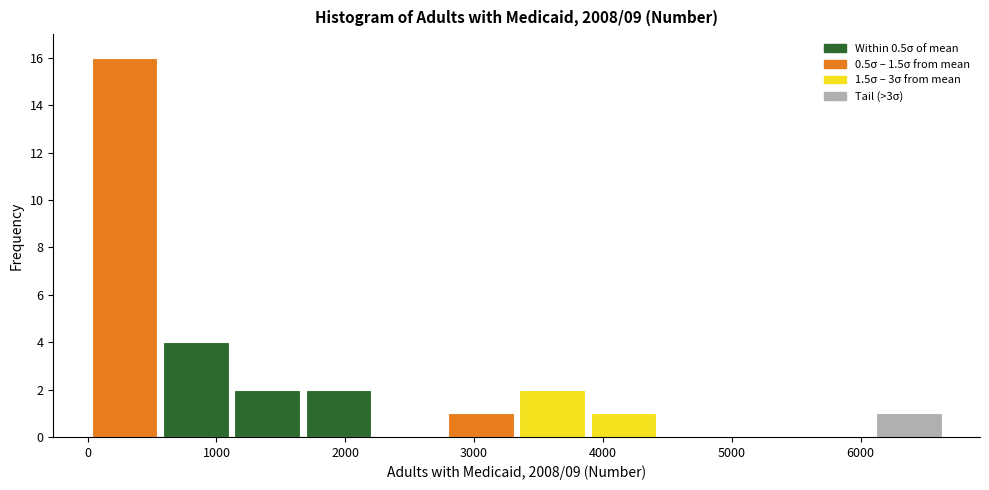

Reading left to right, list every bar in this chart as the range it spans on the x-axis followed by its height. Neither the bar edges nor the heights are printed on the chart, so give them approximately, as read against the axes.

0 to 600: 16
600 to 1100: 4
1100 to 1700: 2
1700 to 2200: 2
2200 to 2800: 0
2800 to 3300: 1
3300 to 3900: 2
3900 to 4400: 1
4400 to 5000: 0
5000 to 5500: 0
5500 to 6100: 0
6100 to 6700: 1